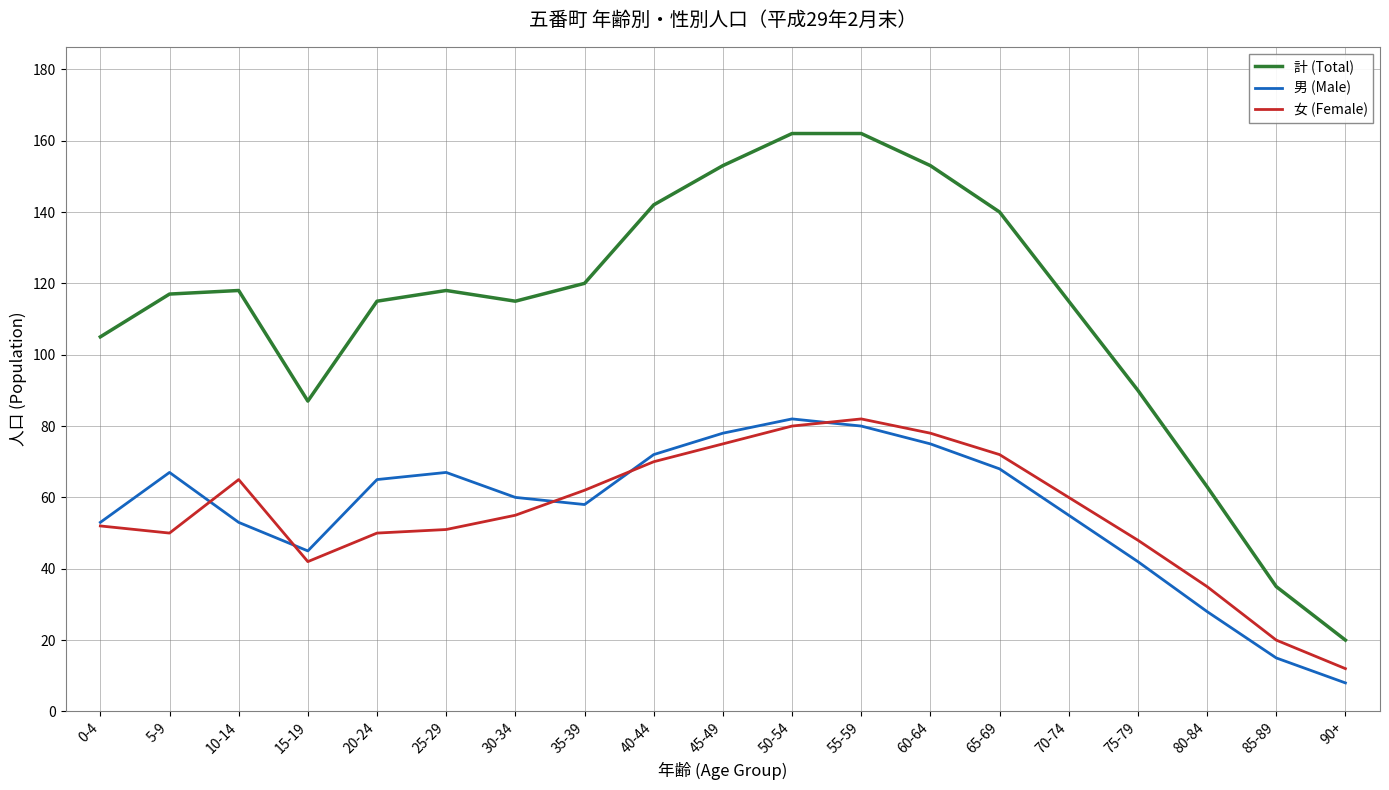

What is the sum of all 男 (Male) values?

1071